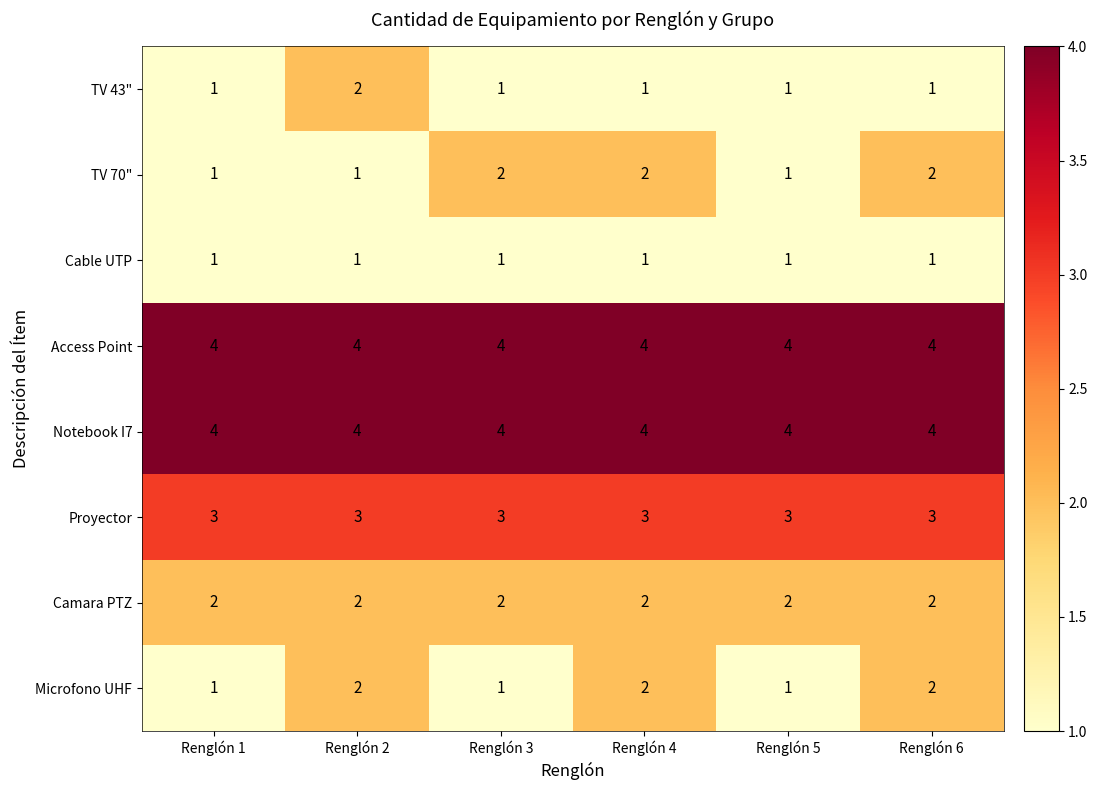

What is the average value of the Notebook I7 series?

4